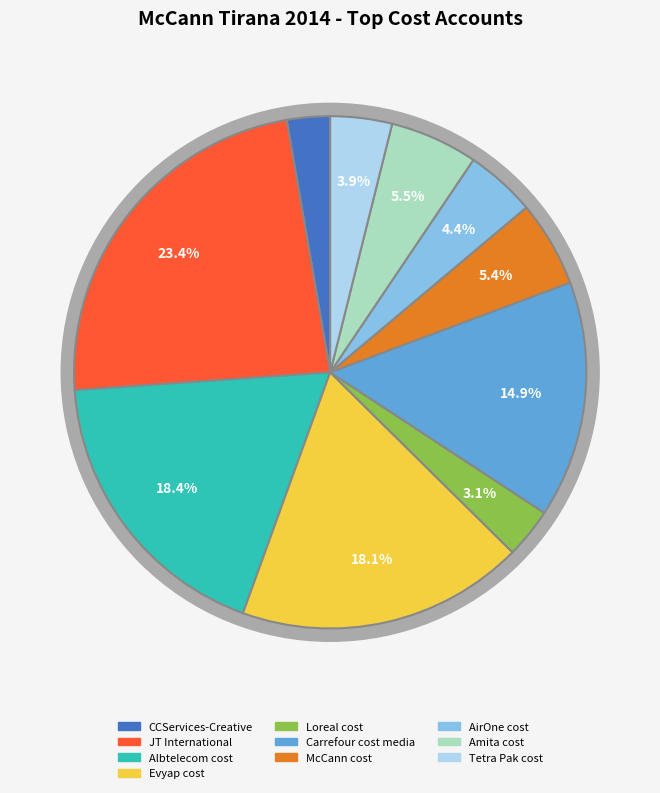

Do Tetra Pak cost and AirOne cost together represent more than half of the pie?

No